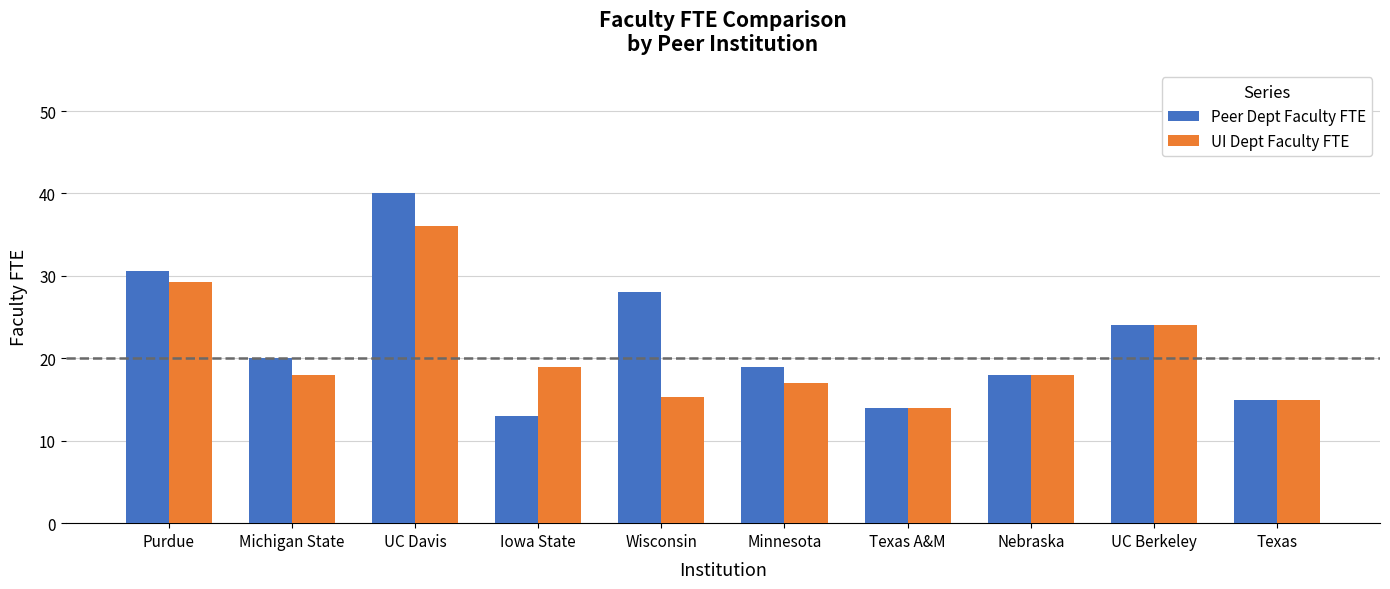

Are the bars grouped side by side (vs. stacked)?

Yes